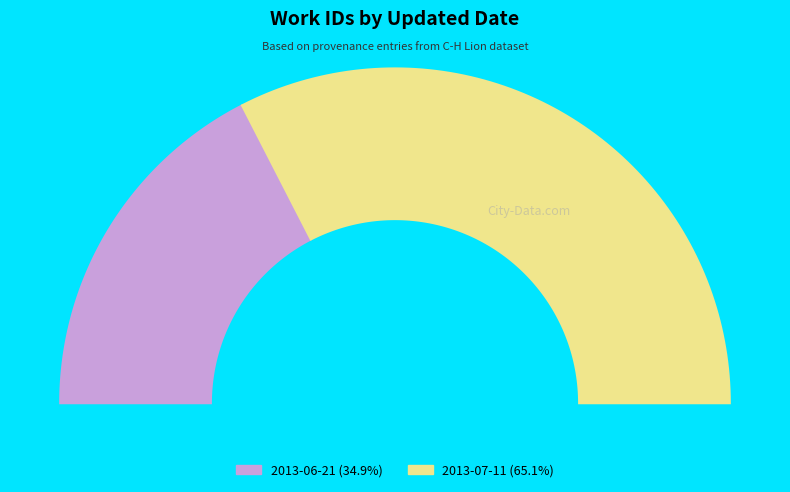

What is the largest slice in the pie chart?

2013-07-11